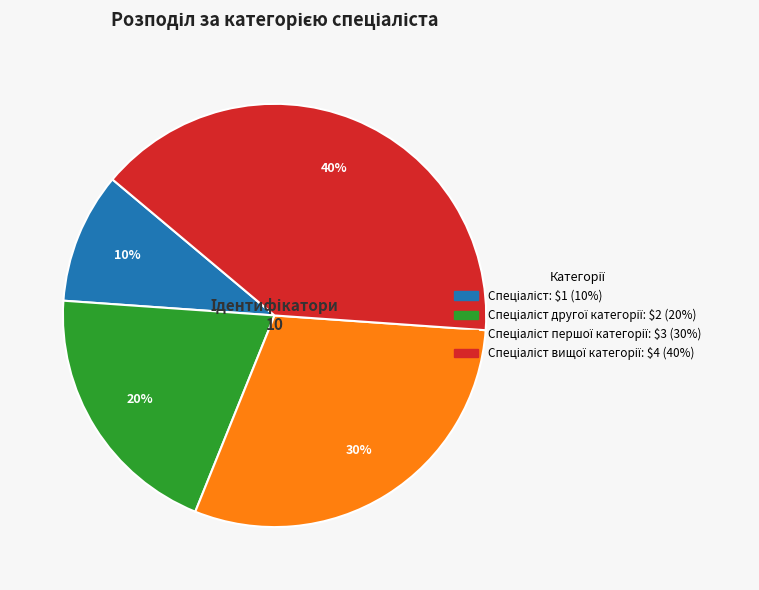

To the nearest percent, what is the average slice percentage?

25%